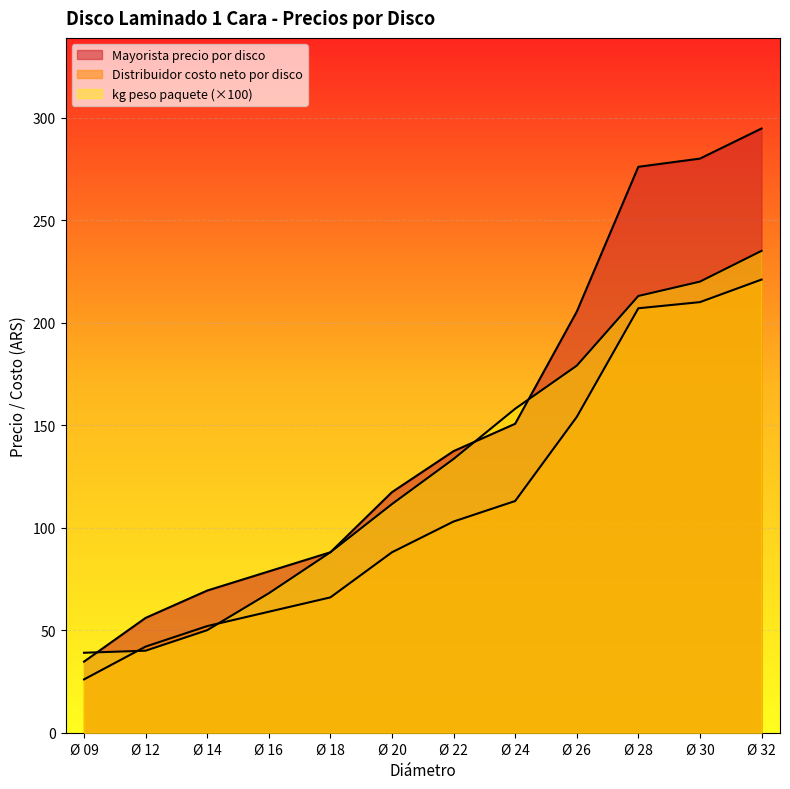

Reading left to right, transcribe all the data shown in this chart.

Mayorista precio por disco: Ø 09=34.7	Ø 12=56.0	Ø 14=69.3	Ø 16=78.7	Ø 18=88.0	Ø 20=117.3	Ø 22=137.3	Ø 24=150.7	Ø 26=205.3	Ø 28=276.0	Ø 30=280.0	Ø 32=294.7
Distribuidor costo neto por disco: Ø 09=26.0	Ø 12=42.0	Ø 14=52.0	Ø 16=59.0	Ø 18=66.0	Ø 20=88.0	Ø 22=103.0	Ø 24=113.0	Ø 26=154.0	Ø 28=207.0	Ø 30=210.0	Ø 32=221.0
kg peso paquete: Ø 09=39.0	Ø 12=40.0	Ø 14=50.0	Ø 16=68.0	Ø 18=88.0	Ø 20=111.5	Ø 22=133.5	Ø 24=158.0	Ø 26=179.0	Ø 28=213.0	Ø 30=220.0	Ø 32=235.0